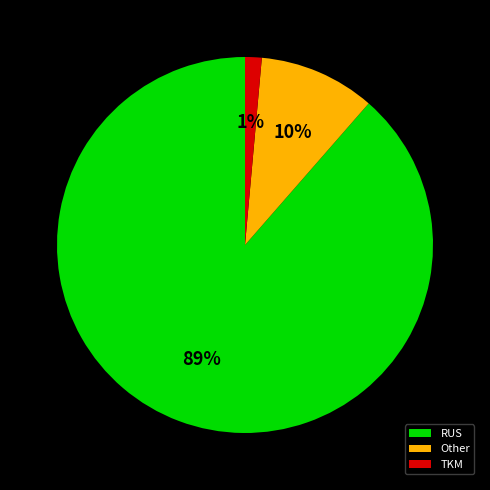

To the nearest percent, what portion does RUS represent?

89%